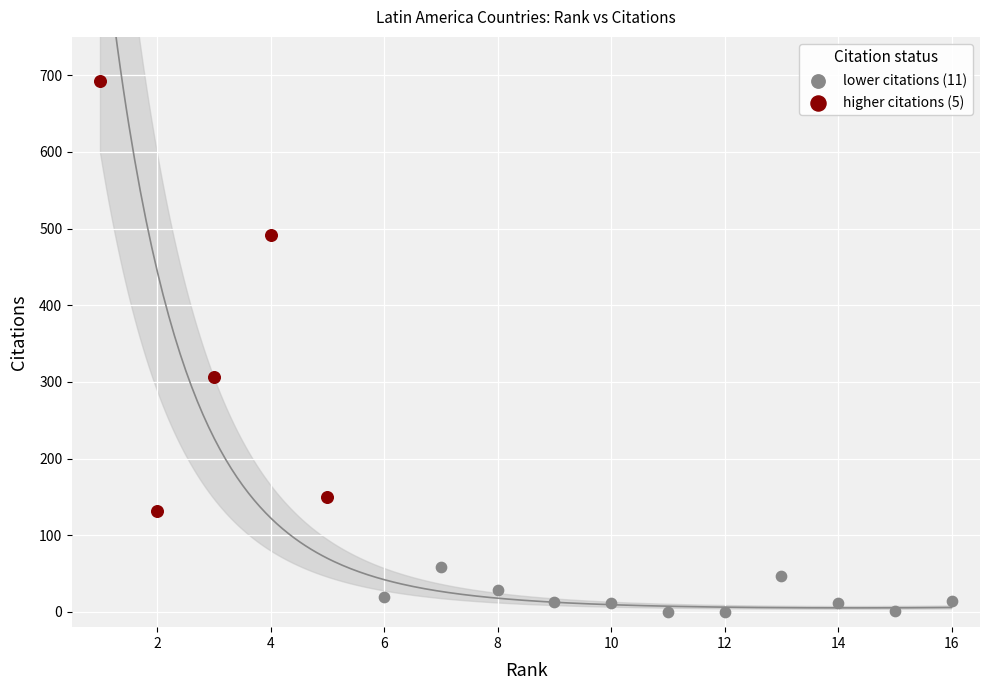

Which series has the widest spread of Y values?

higher citations (5)